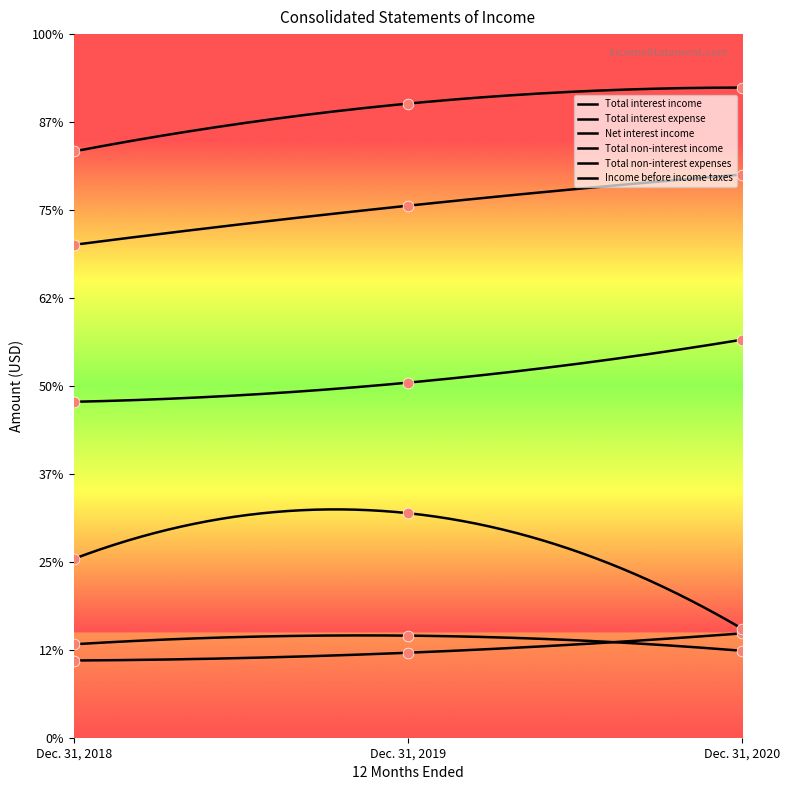

Which series has the widest spread of Y values?

Net interest income